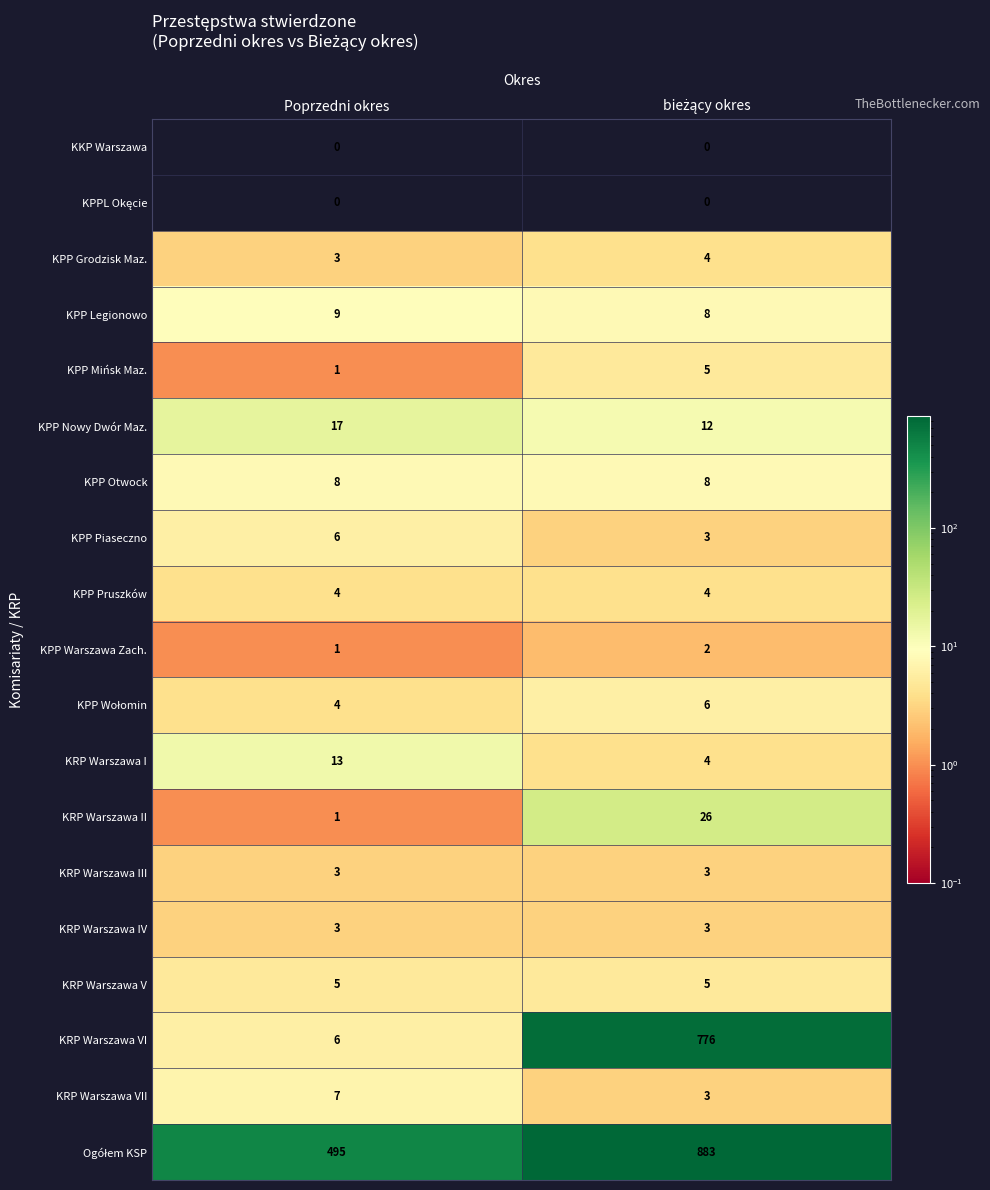

True or false: KPP Otwock has a value of 2 at Poprzedni okres.

False